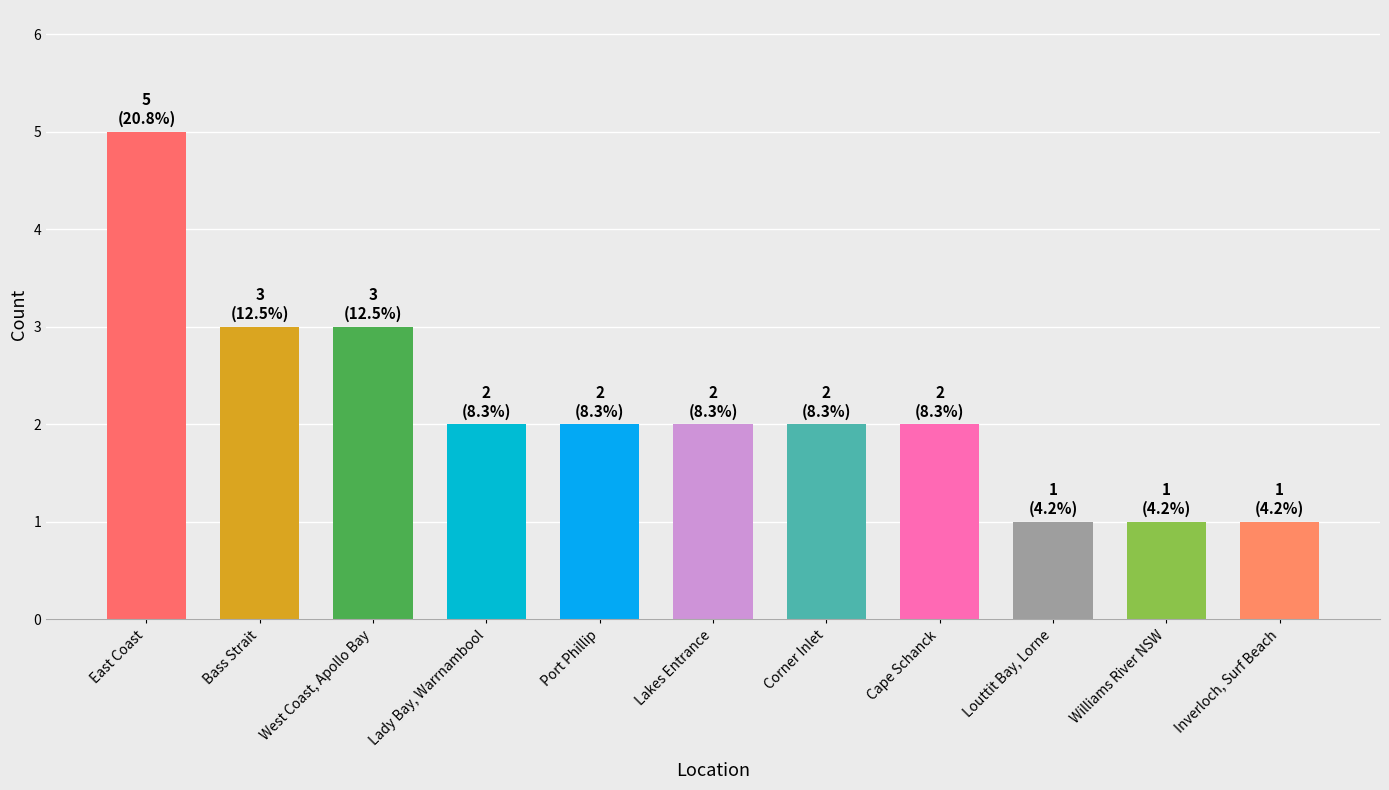

What is the sum of the values at Bass Strait and Port Phillip?

5